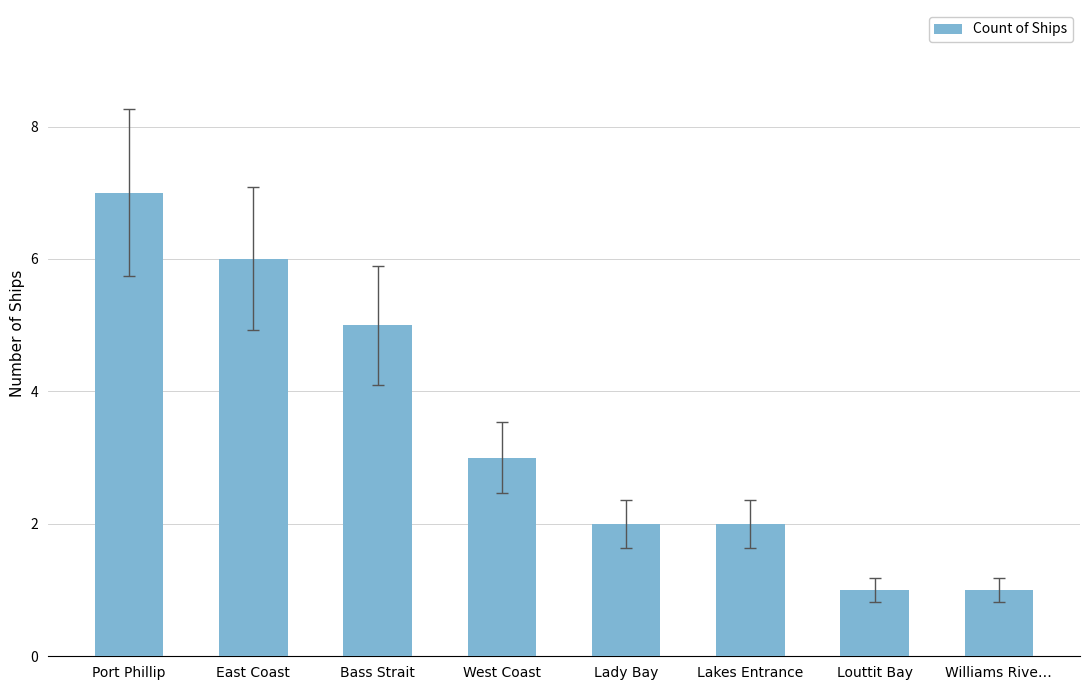

What is the sum of all values?

27